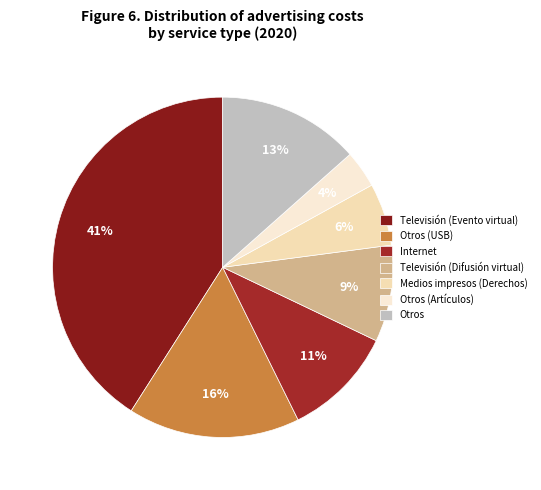

Rank the categories by value from highest to lowest.

Televisión (Evento virtual), Otros (USB), Otros, Internet, Televisión (Difusión virtual), Medios impresos (Derechos), Otros (Artículos)